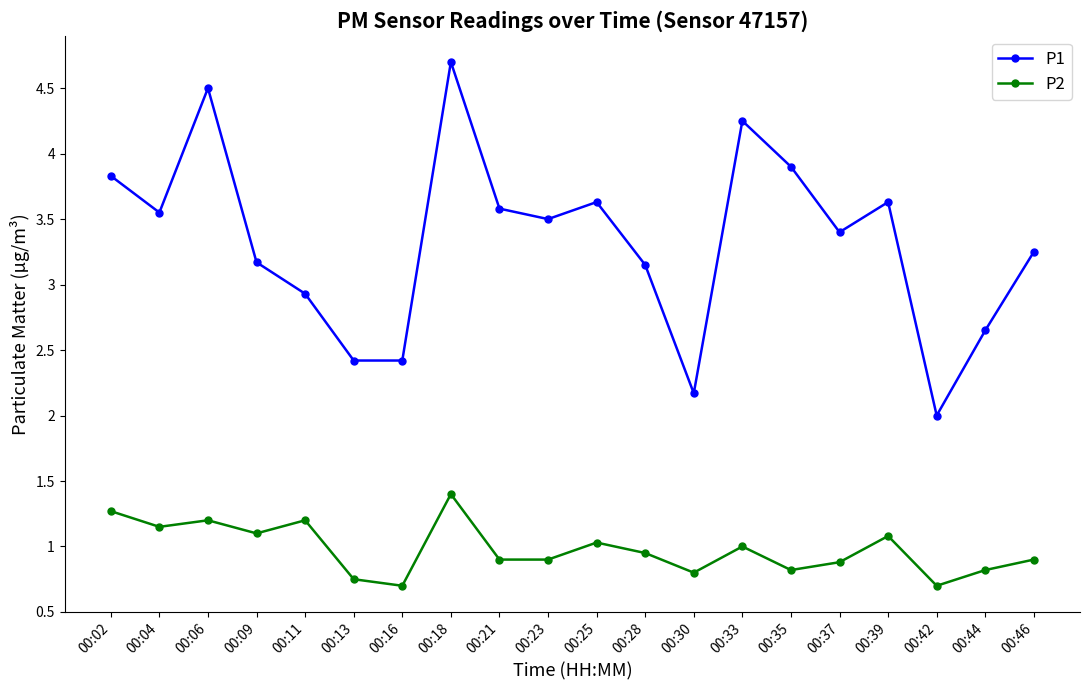

What is the highest value of the P1 series?

4.7